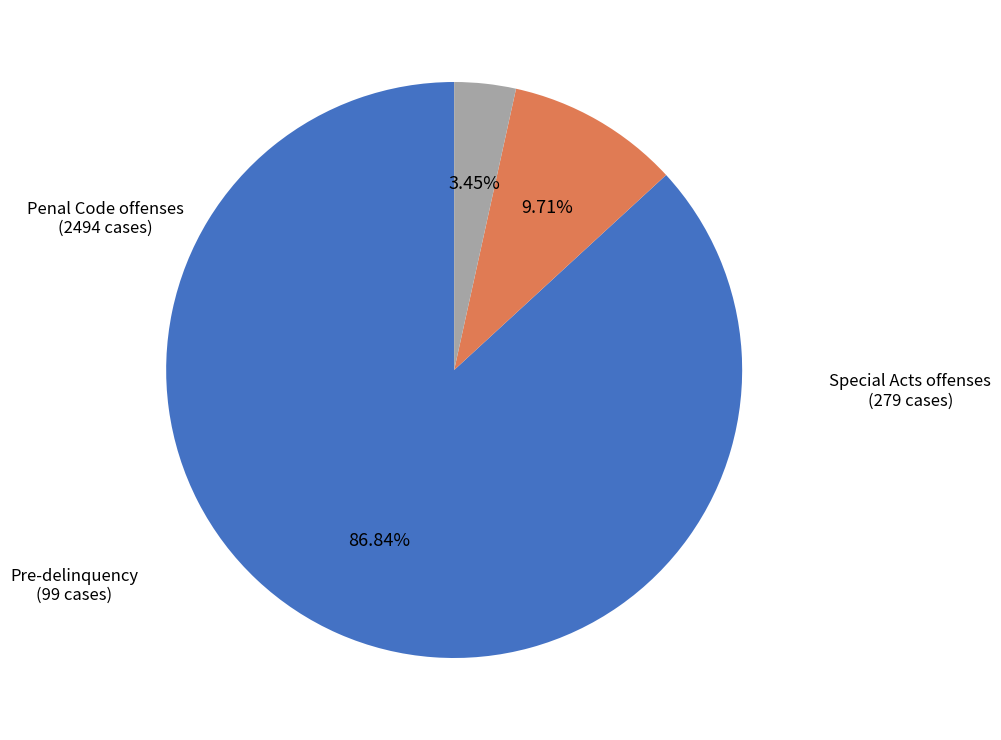

How many segments does this pie chart have?

3